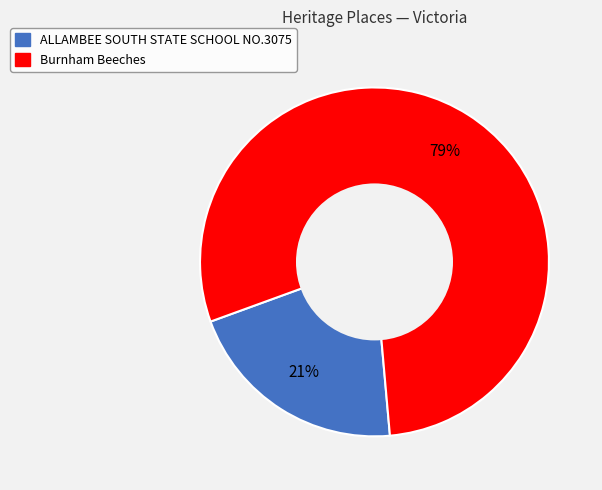

Which category accounts for the majority?

Burnham Beeches